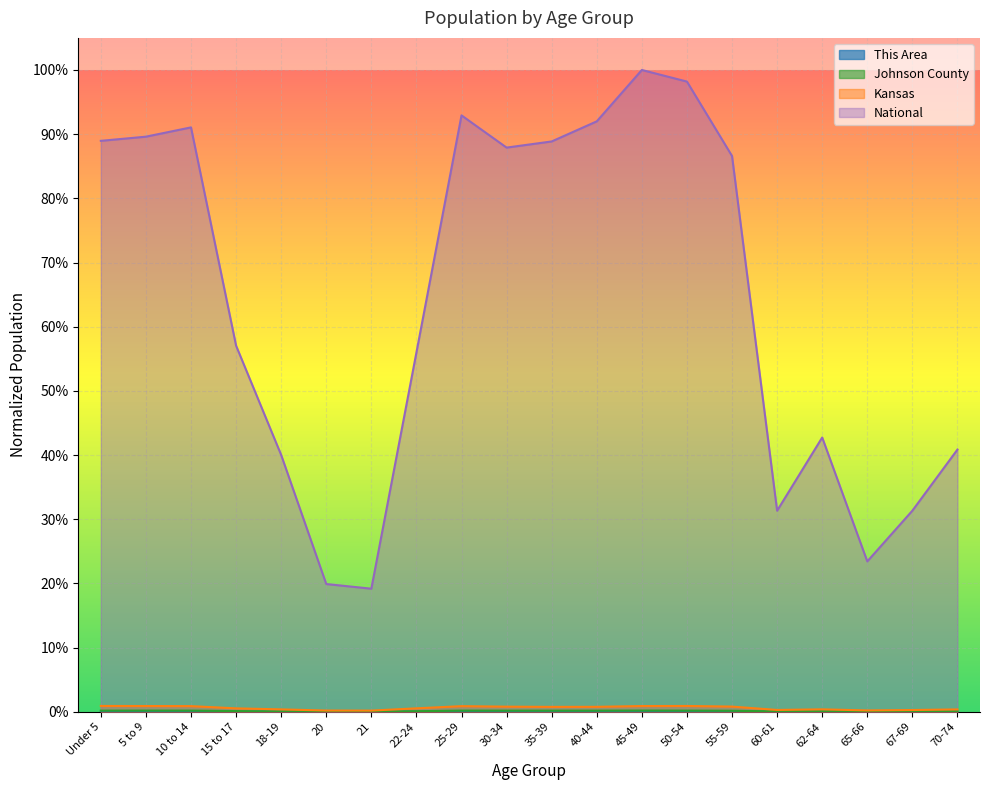

True or false: Johnson County has more than 0 interior local peaks.

True